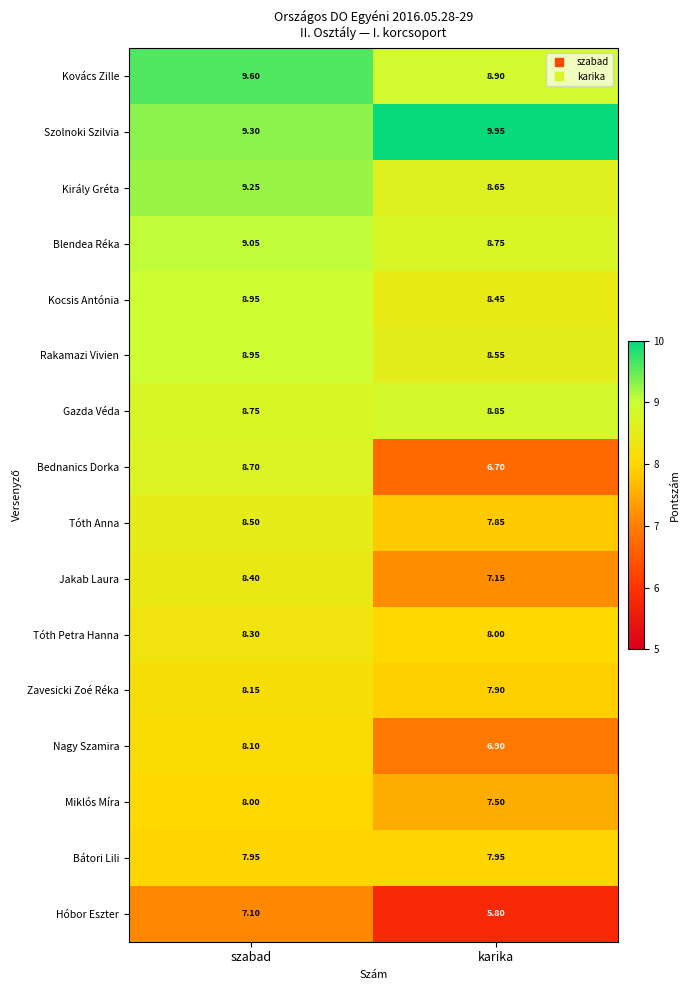

At which category does the chart reach its minimum across all series?

karika